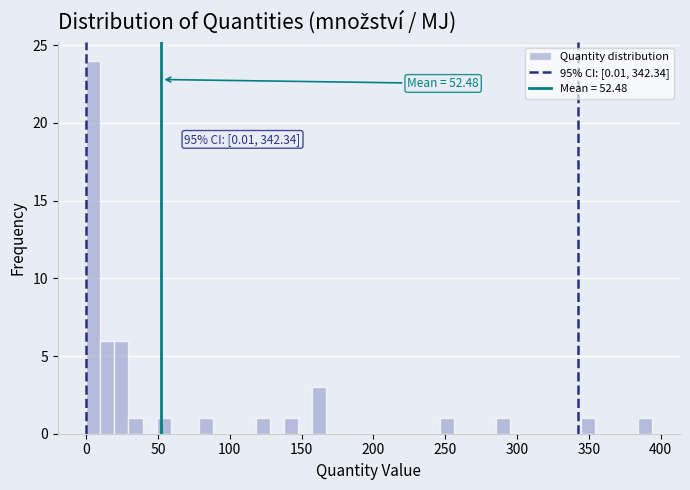

Read against the x-axis, roughly where is the centre of the tallest bar?

5